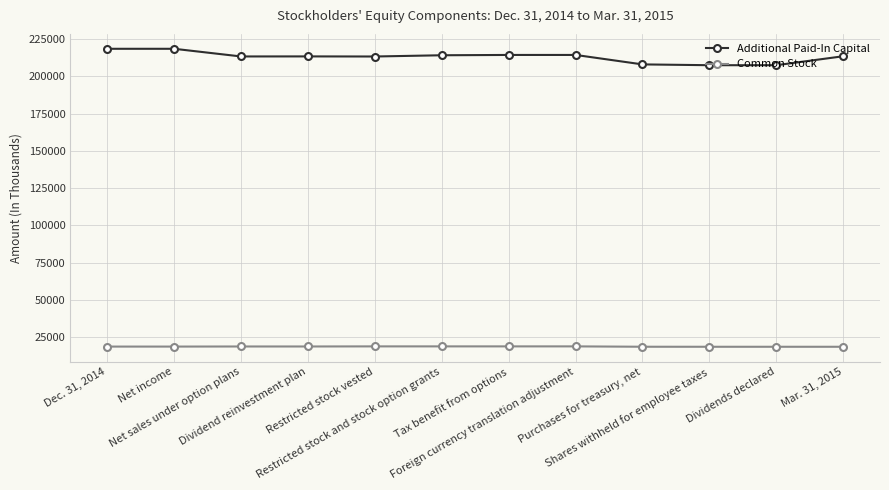

What are all the series names shown in the legend?

Additional Paid-In Capital, Common Stock